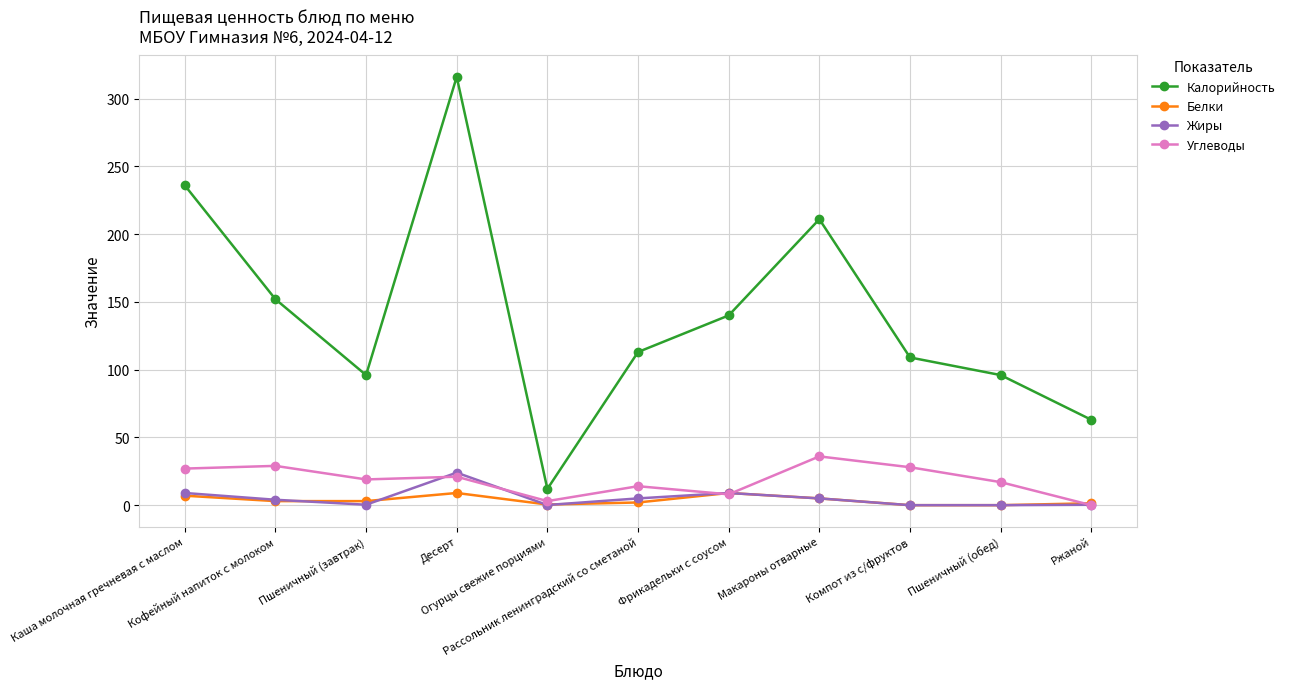

What is the label of the 4th point from the right?

Макароны отварные